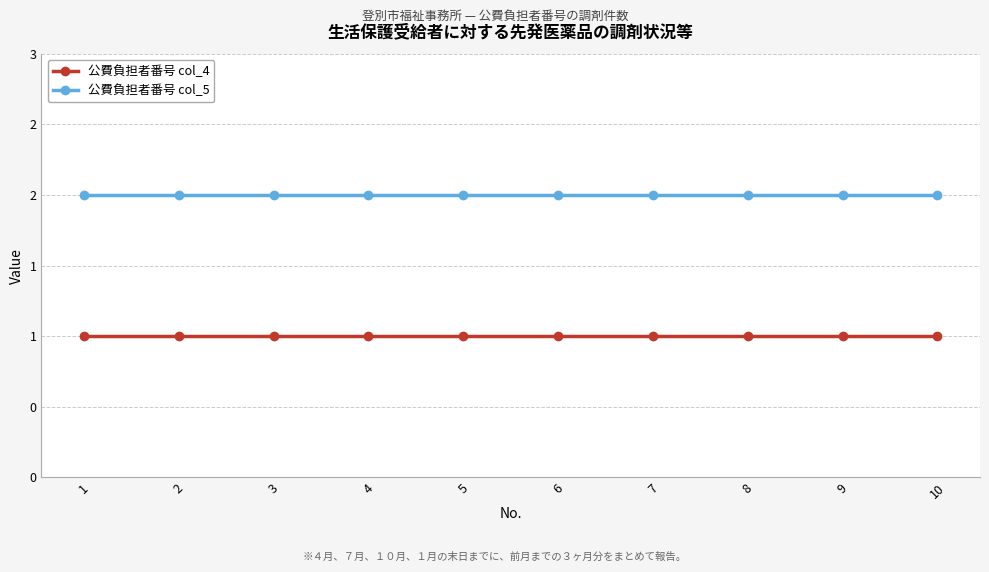

Does the chart have visible grid lines?

Yes